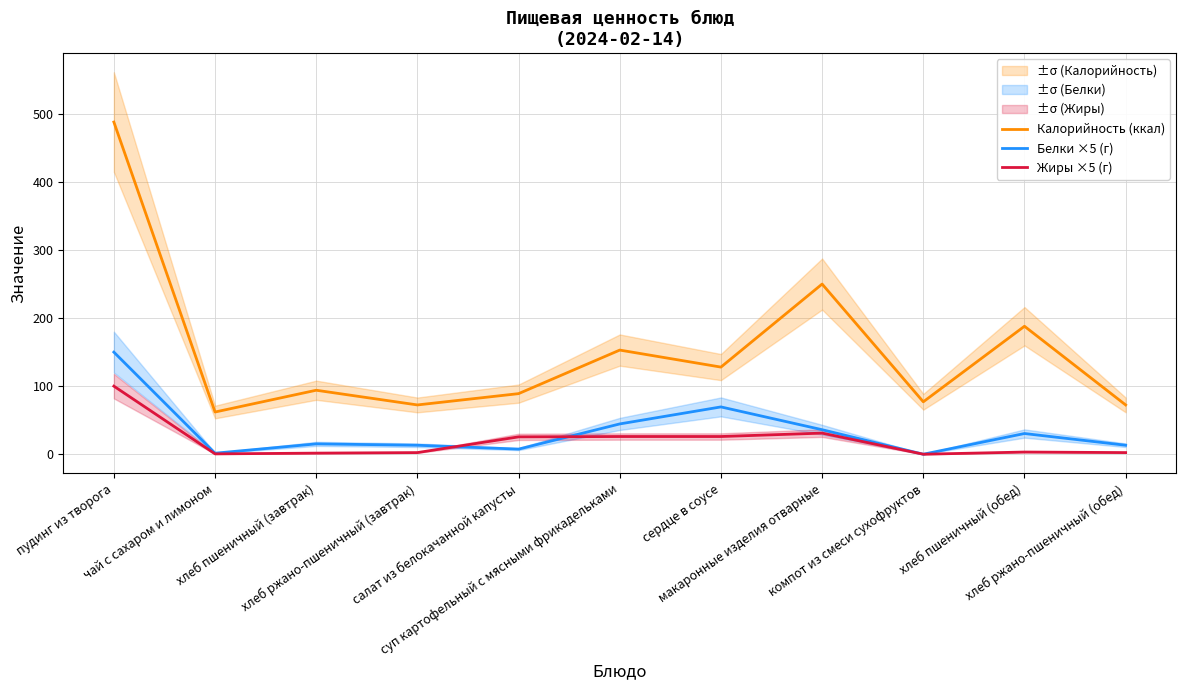

What is the value of the Жиры ×5 (г) point at the 3rd from the left?

1.6